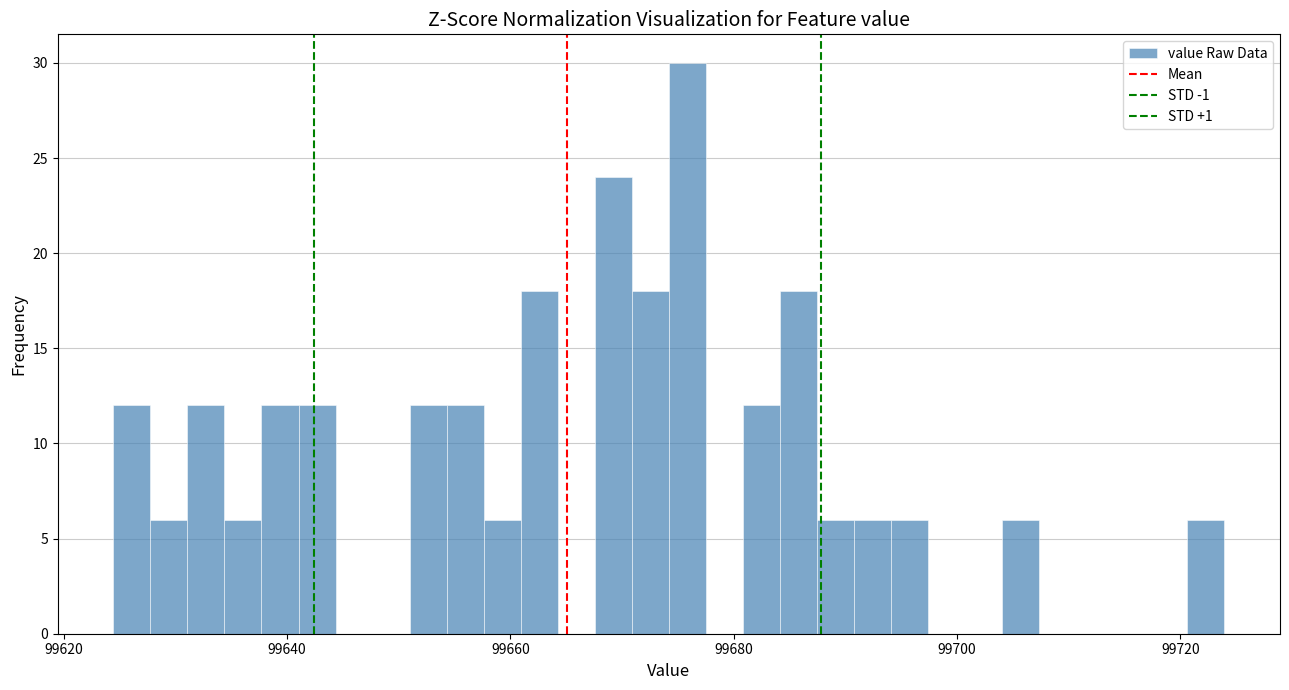

Around what value on the x-axis is the tallest bar? Give the approximate position of its centre, as read against the axis.

99676